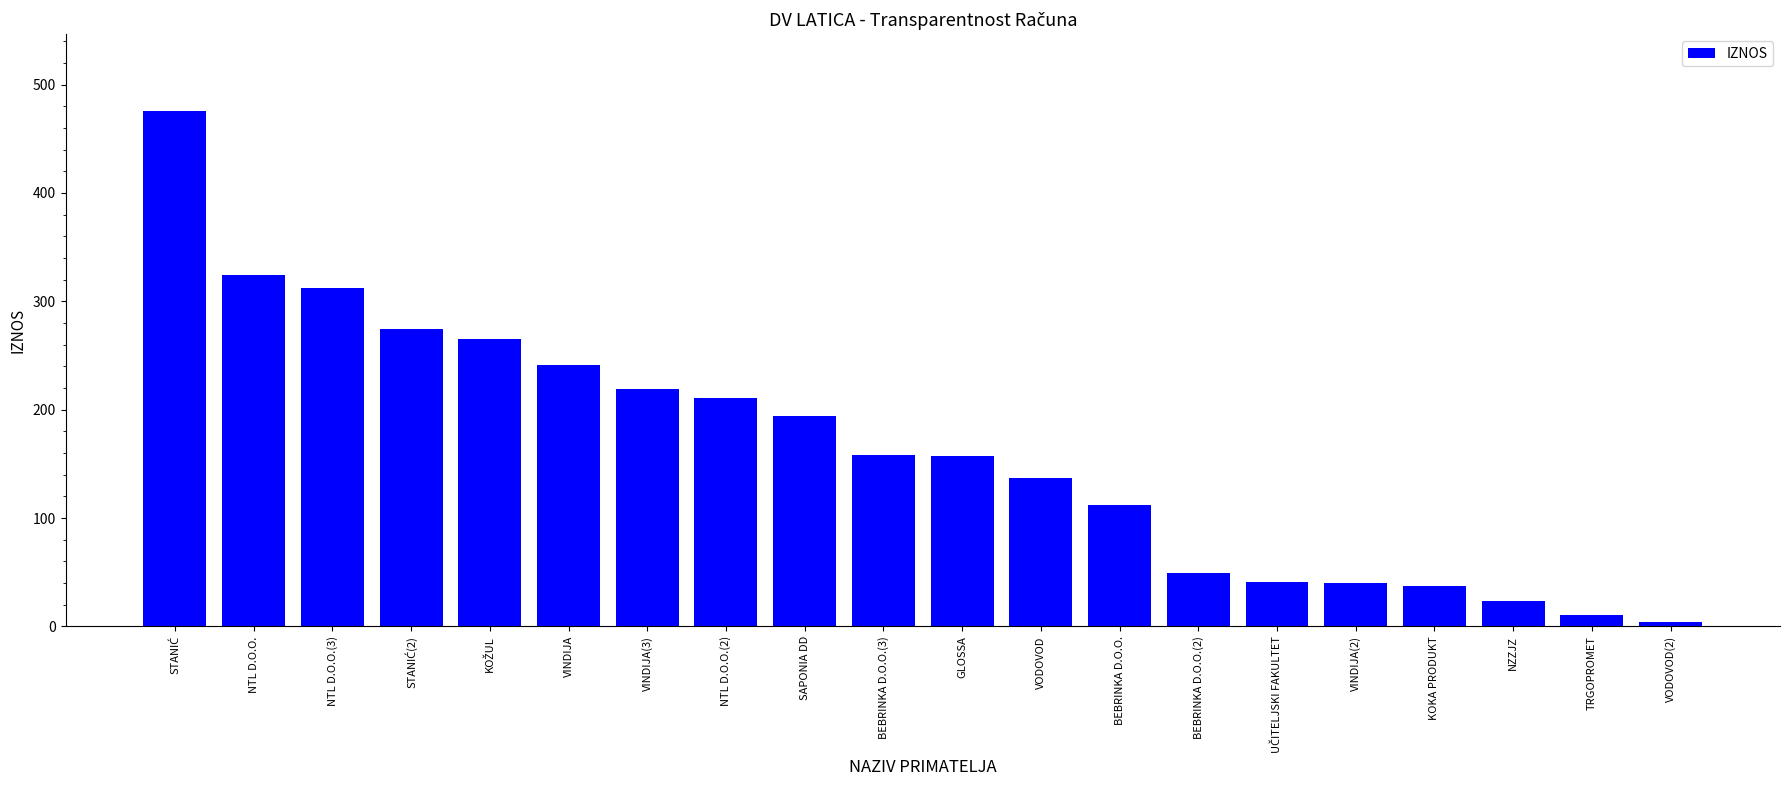

What is the approximate value at KOKA PRODUKT?

37.8